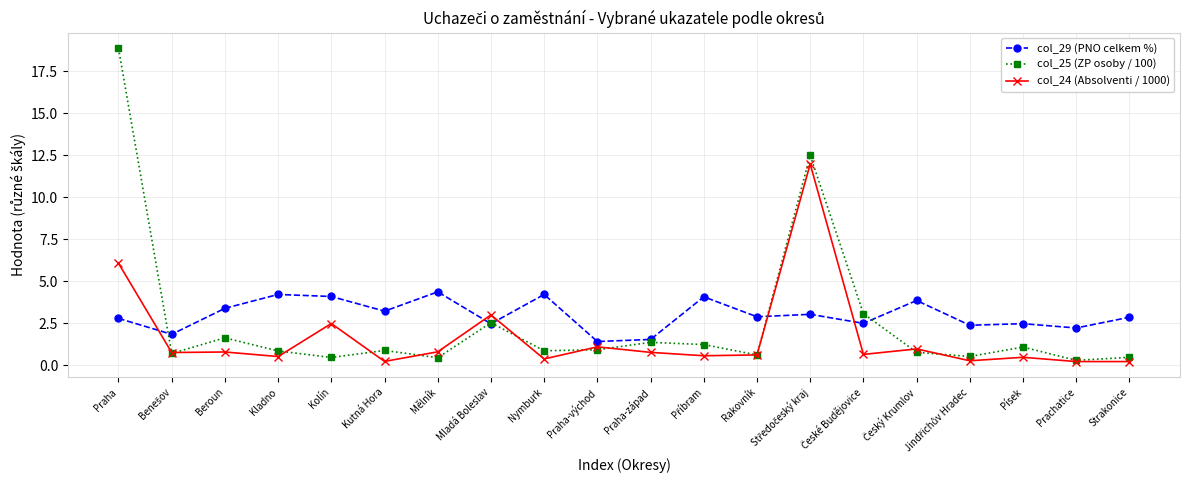

In col_25 (ZP osoby / 100), how many points are lower than both neighbors (excluding endpoints)?

7